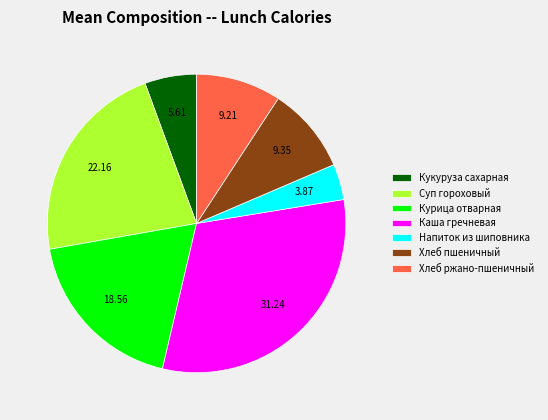

What is the largest slice in the pie chart?

Каша гречневая